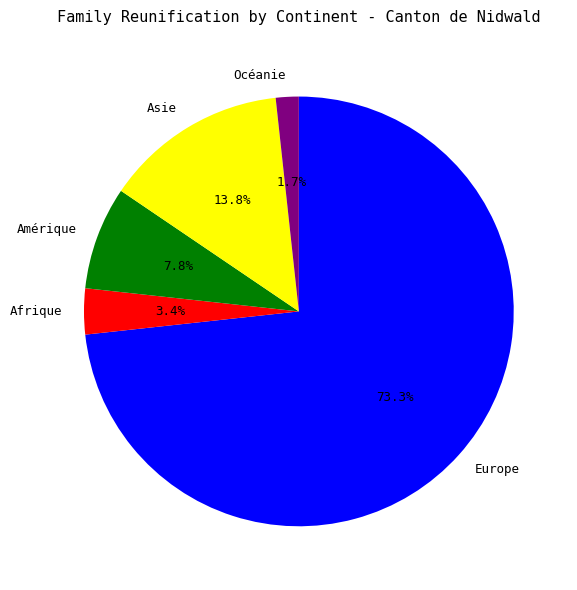

To the nearest percent, what is the combined percentage of Asie and Europe?

87%